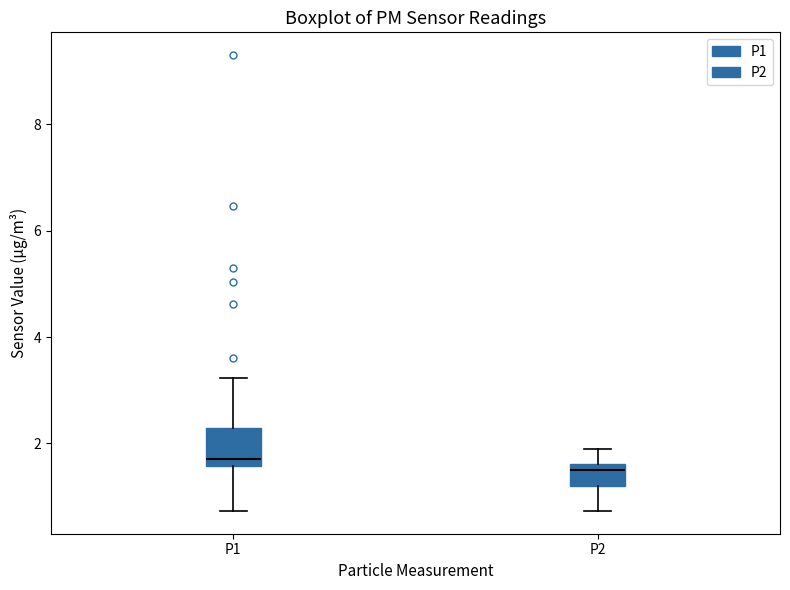

Where does the median line of the box for P1 sit on the y-axis? The values are not printed on the chart, so give them approximately, as read against the axis.

1.8